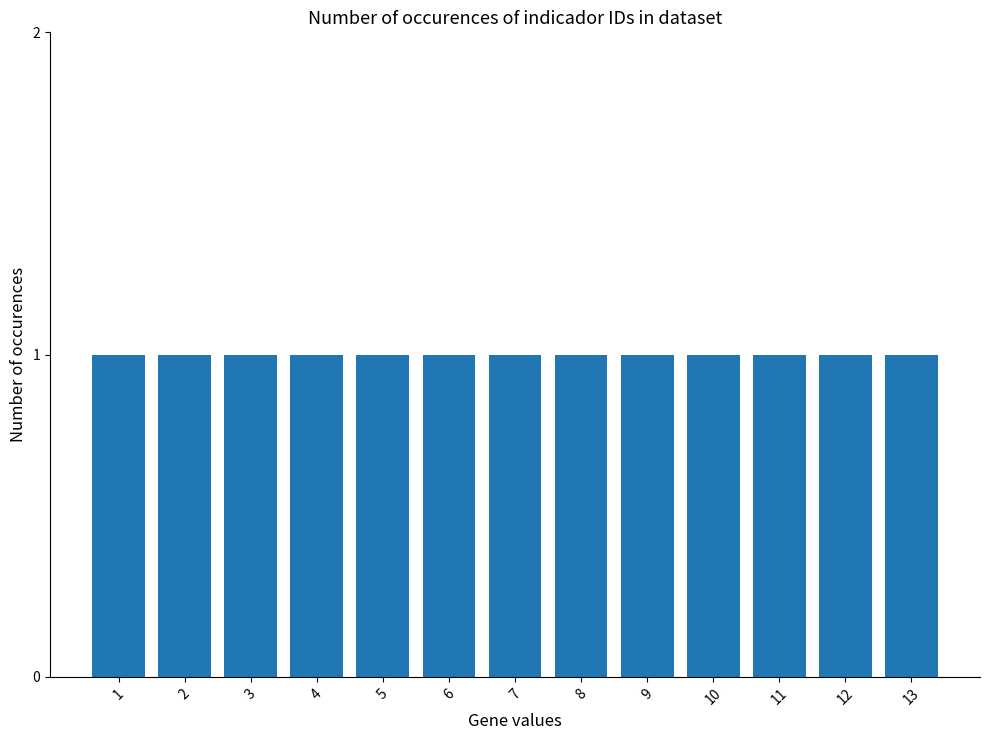

How many data points does each series have?

13